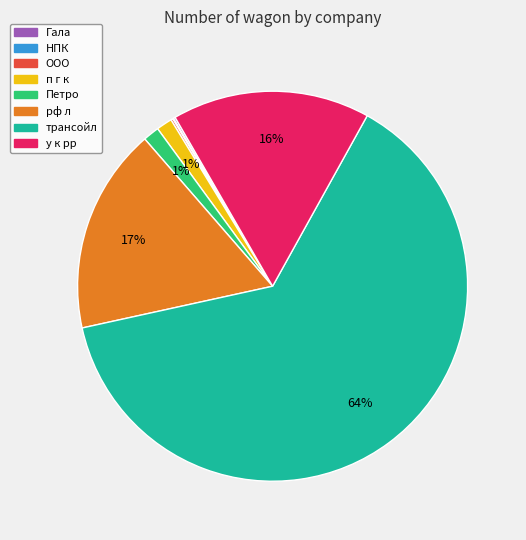

Does трансойл account for over 50% of the chart?

Yes